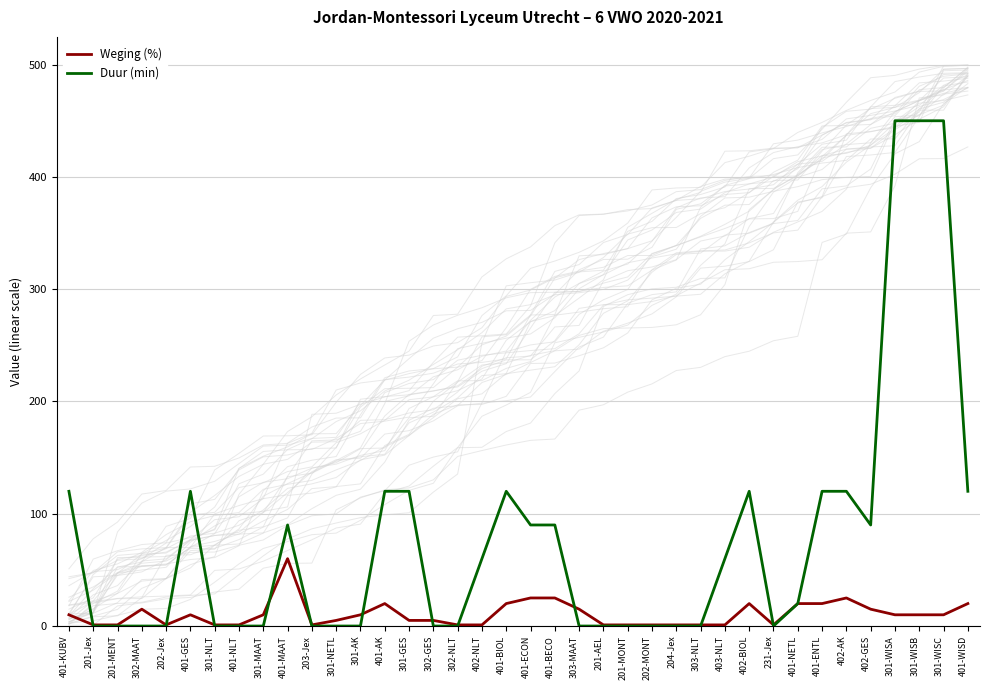

Is it true that Weging (%) equals 7 at 401-AK?

False